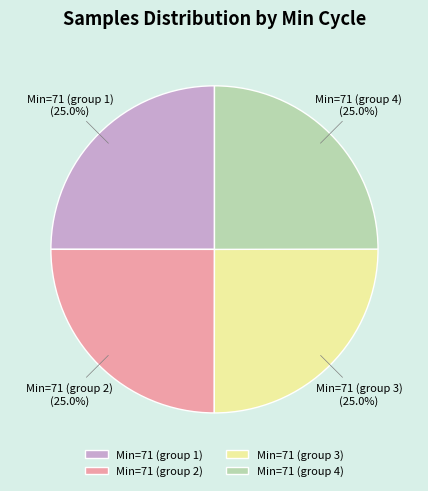

Is there any slice that represents more than half of the pie?

No